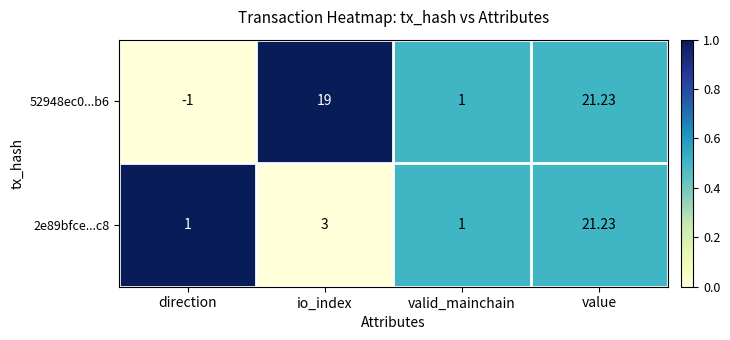

Is the value of 52948ec0...b6 at direction greater than the value of 2e89bfce...c8 at direction?

No